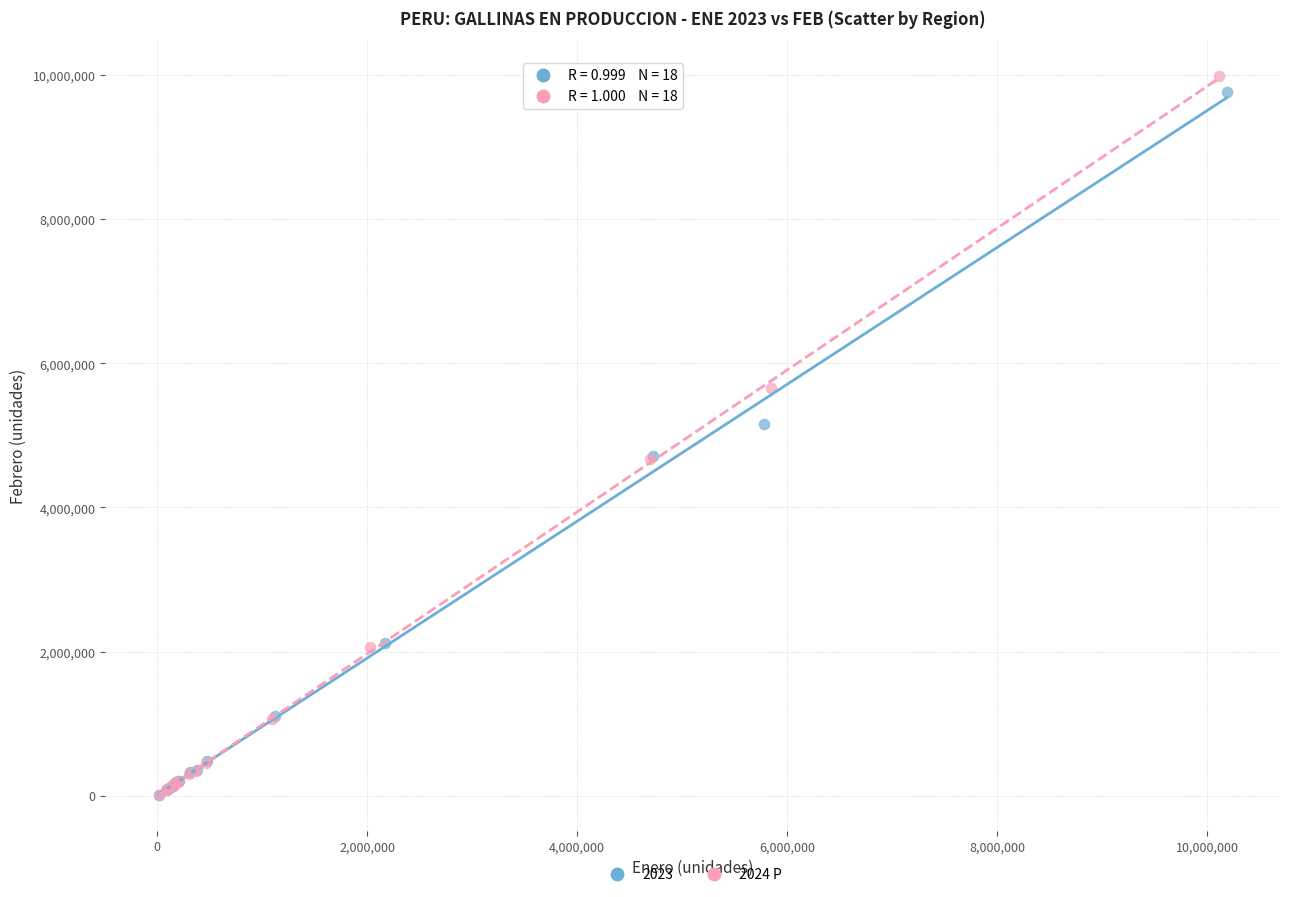

Which series has the widest spread of Y values?

2024 P